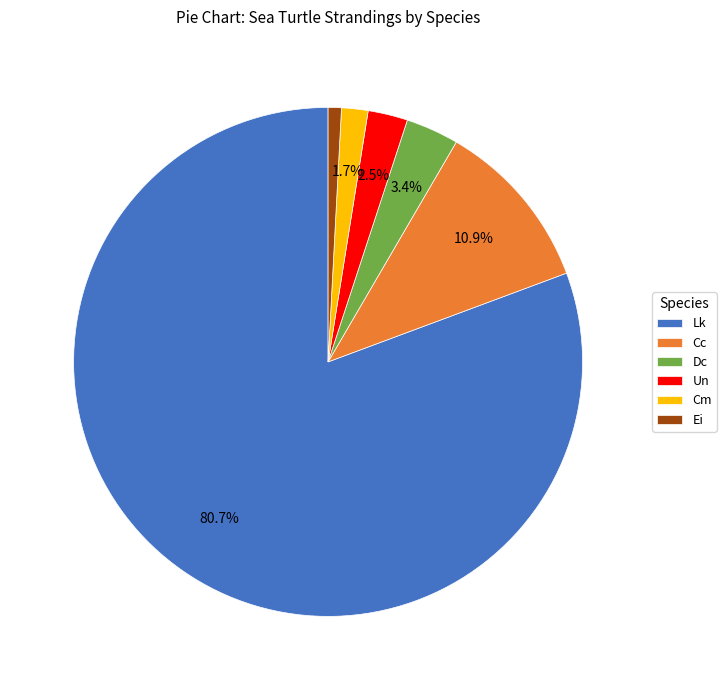

Which category accounts for the majority?

Lk